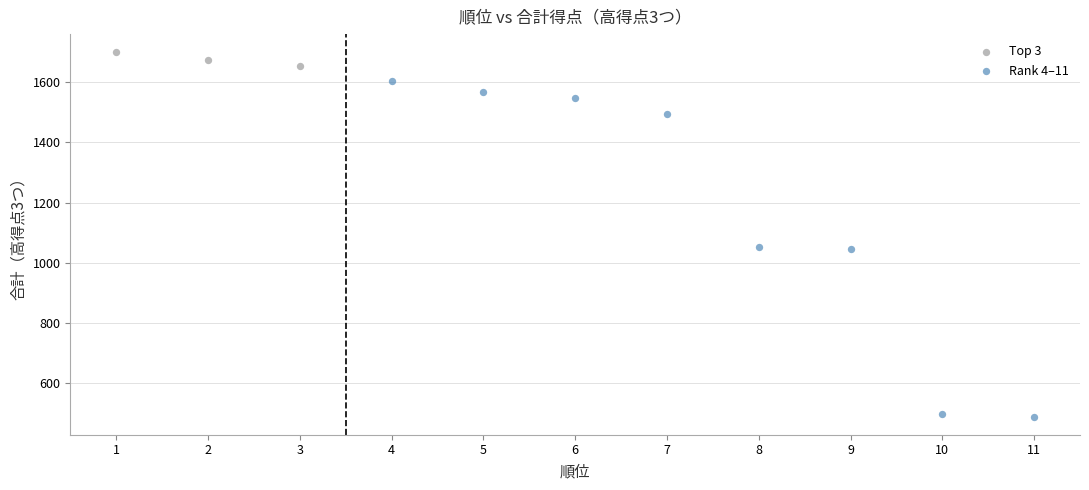

What are all the series names shown in the legend?

Top 3, Rank 4–11